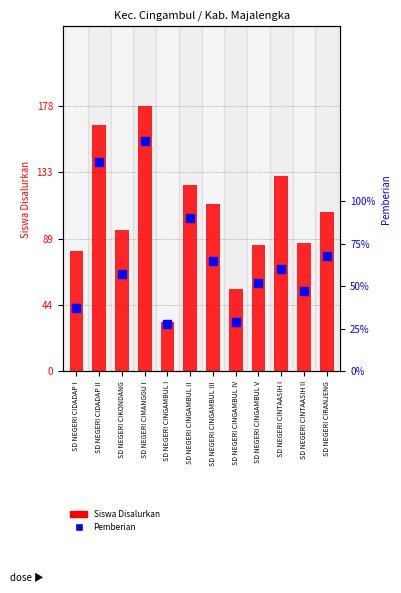

At how many categories does at least one series exceed 149?

2